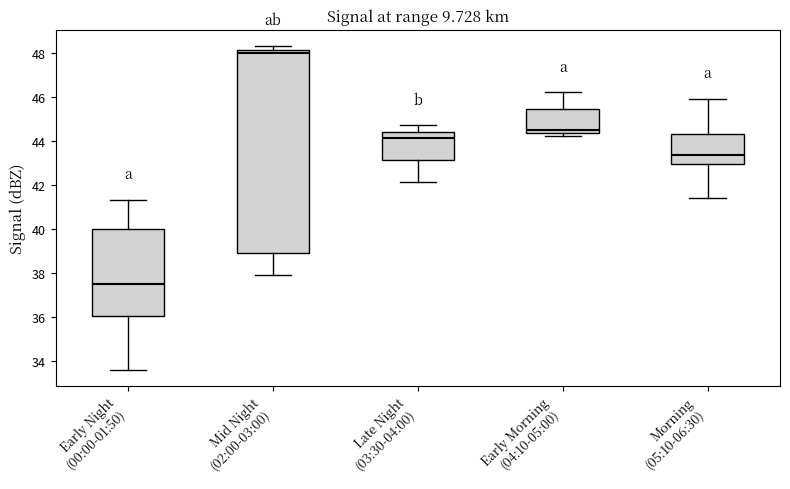

Reading left to right, read every box against the y-axis: the position of its median line, the range the box covers, and the ends of its whiskers. The values are not printed on the chart, so give them approximately, as read against the axis.

Early Night (00:00-01:50): median 37.6, box 36.0 to 40.0, whiskers 33.6 to 41.4
Mid Night (02:00-03:00): median 48.0, box 39.0 to 48.2, whiskers 38.0 to 48.4
Late Night (03:30-04:00): median 44.2, box 43.2 to 44.4, whiskers 42.2 to 44.8
Early Morning (04:10-05:00): median 44.6, box 44.4 to 45.4, whiskers 44.2 to 46.2
Morning (05:10-06:30): median 43.4, box 43.0 to 44.4, whiskers 41.4 to 46.0